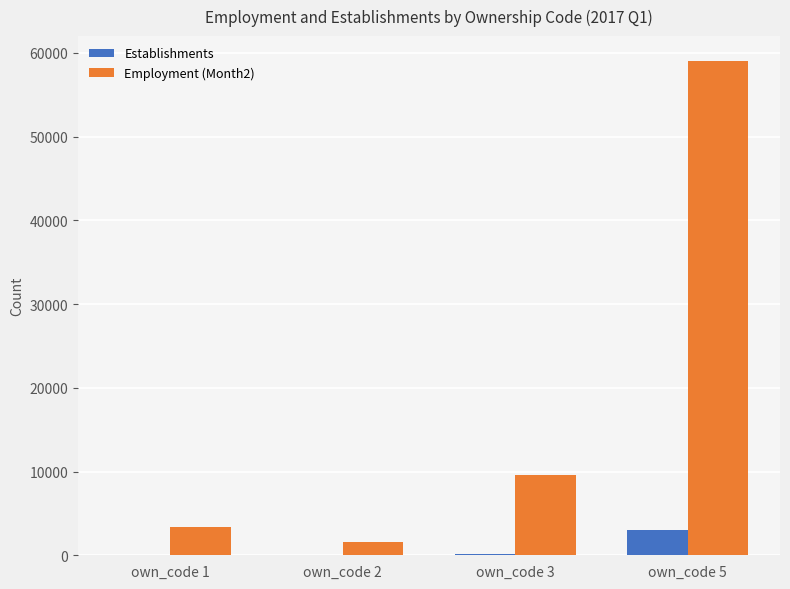

Which series changed the most between own_code 2 and own_code 3?

Employment (Month2)